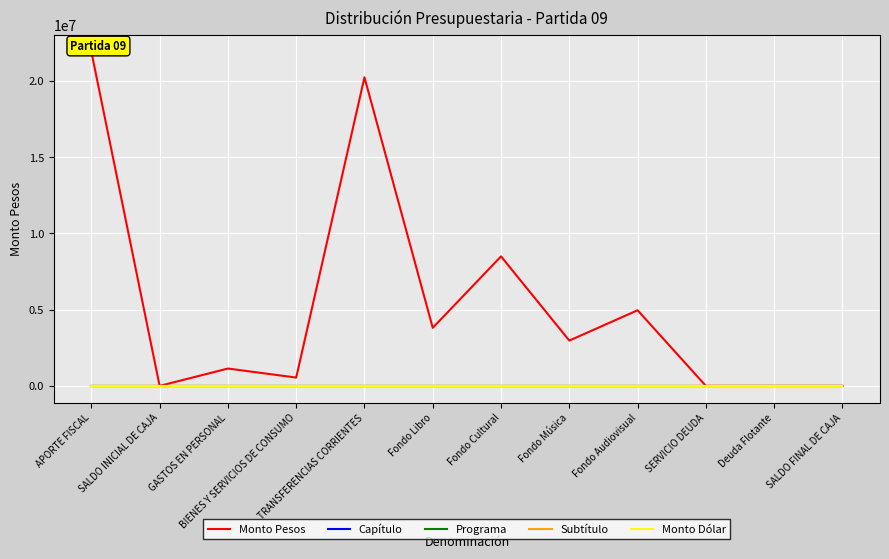

List the series in order of their peak value, highest first.

Monto Pesos, Subtítulo, Capítulo, Programa, Monto Dólar